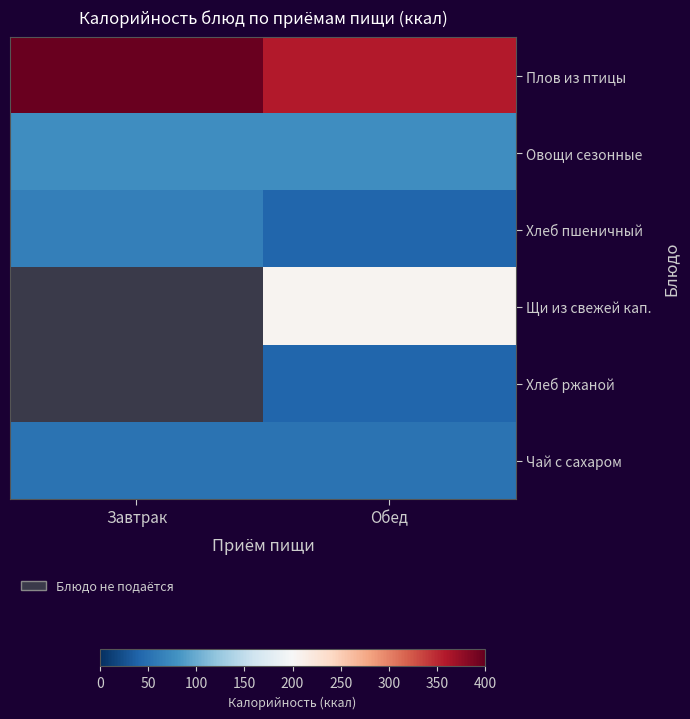

What is the total value across all series at Завтрак?

588.4